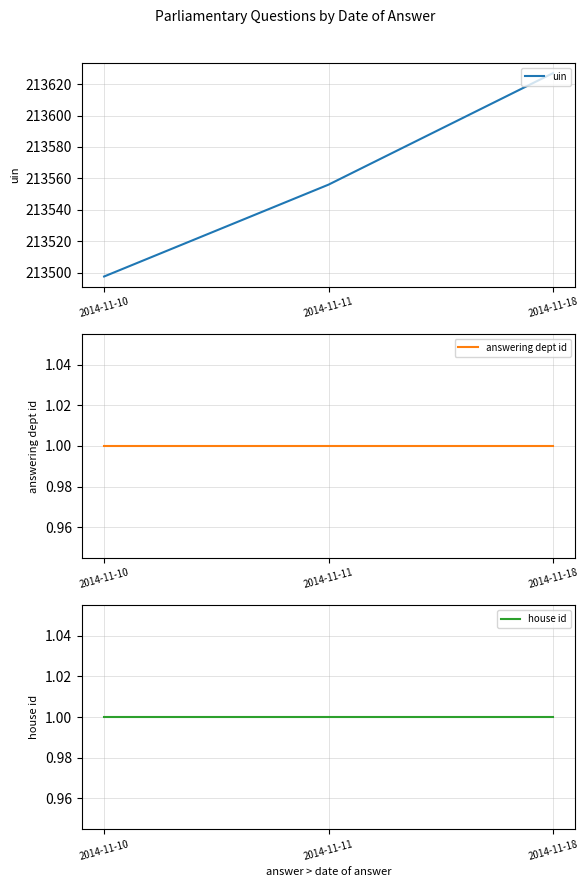

The uin series shows 213497.5 at 2014-11-10. True or false?

True